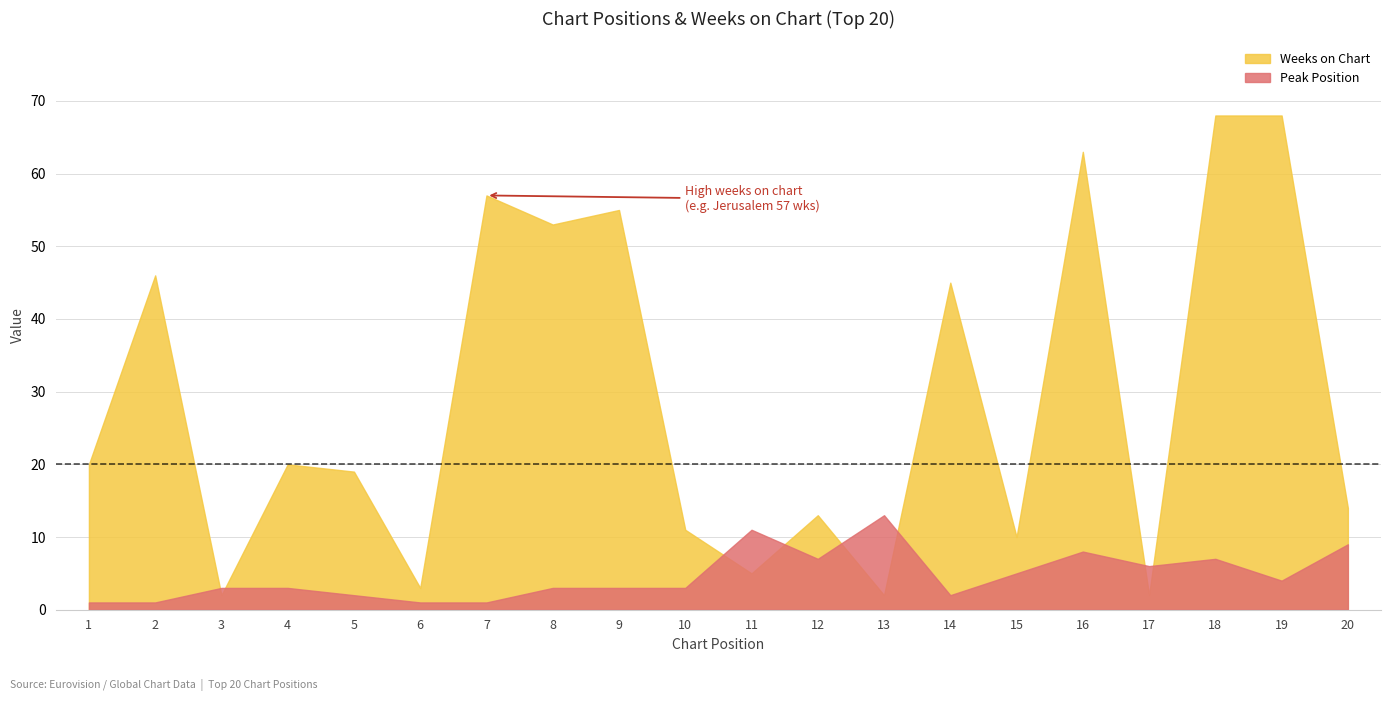

How many data points in Weeks on Chart are less than 20?

10